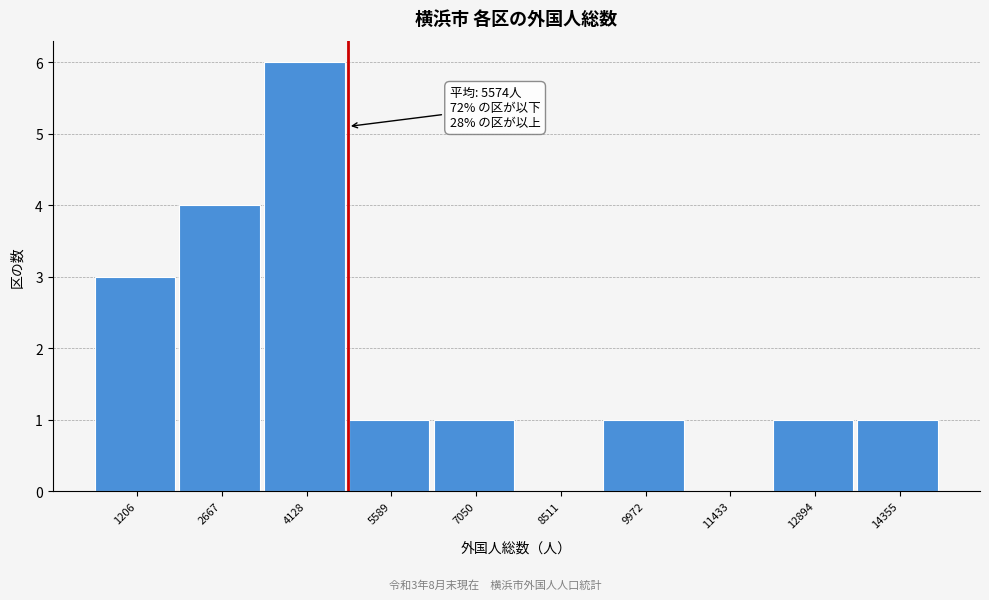

Reading left to right, extract all data points from this chart.

1206=3	2667=4	4128=6	5589=1	7050=1	8511=0	9972=1	11433=0	12894=1	14355=1